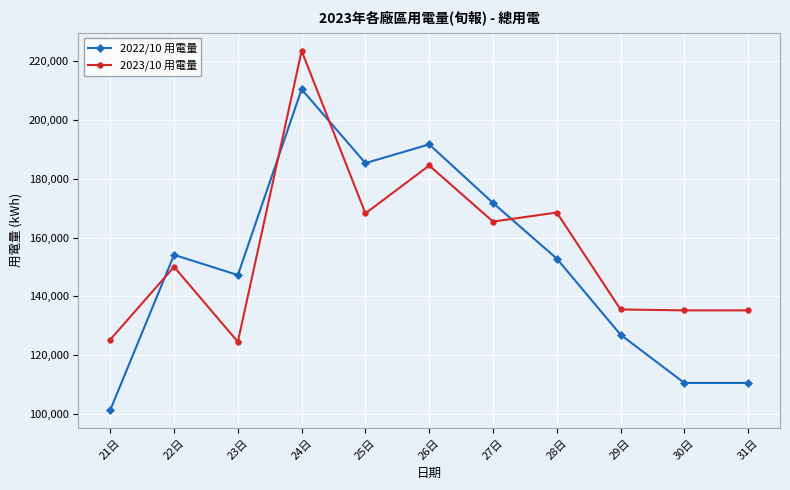

What is the average value of the 2022/10 用電量 series?

151186.3